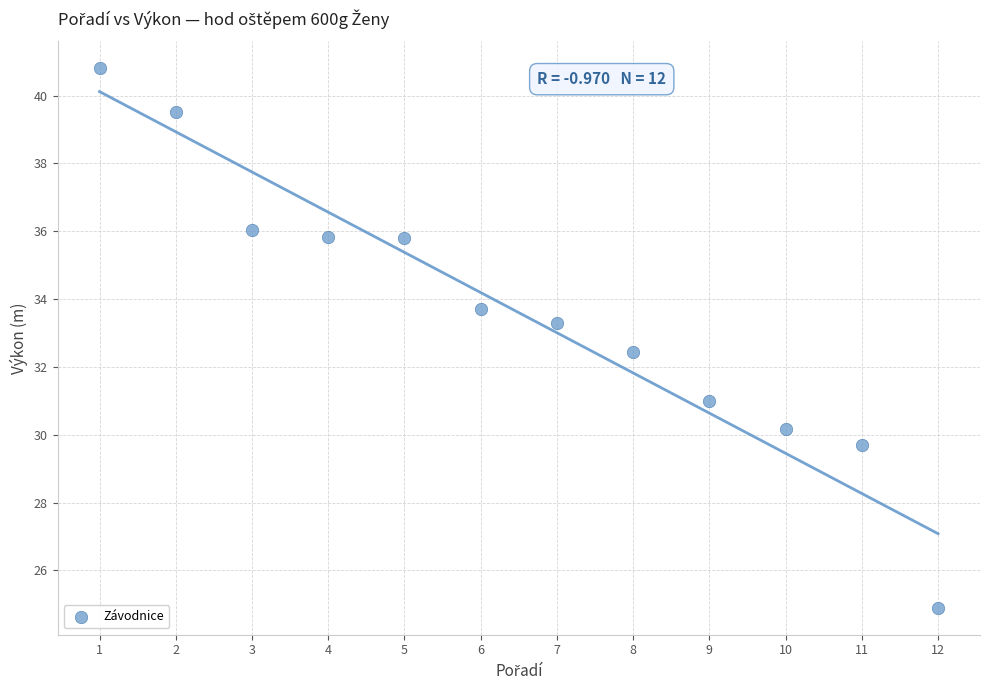

What is the range of Y values (max minus min)?

15.9